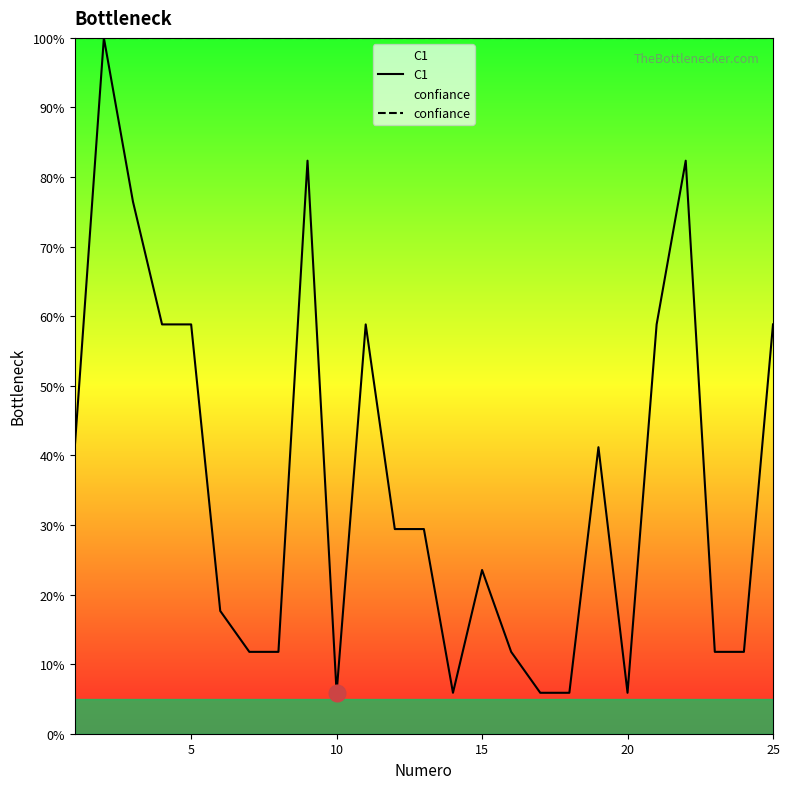

What are all the series names shown in the legend?

C1, confiance